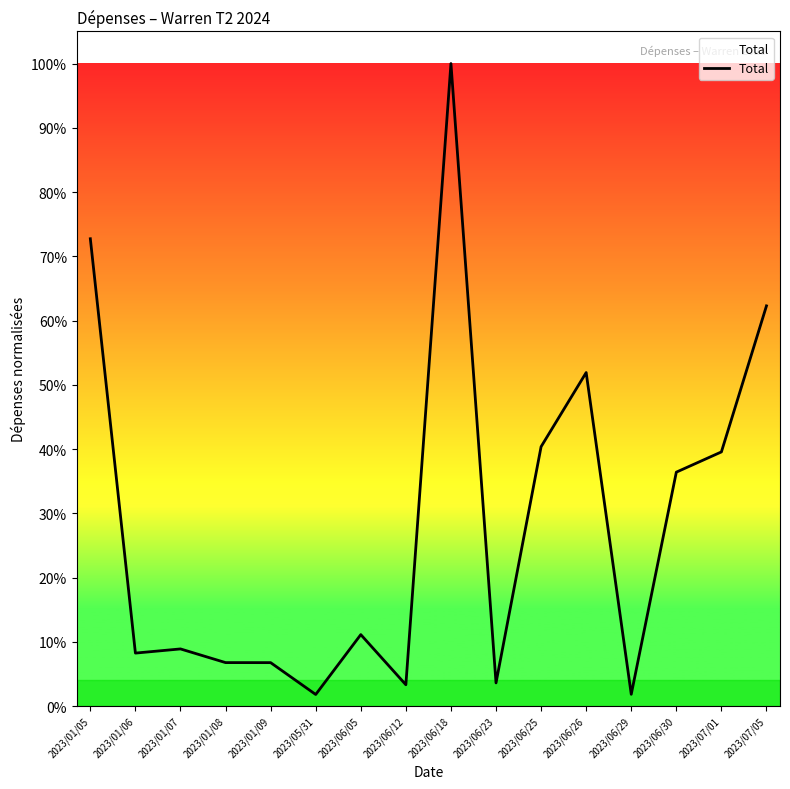

Where is the data nearest to the value 50?

2023/06/26